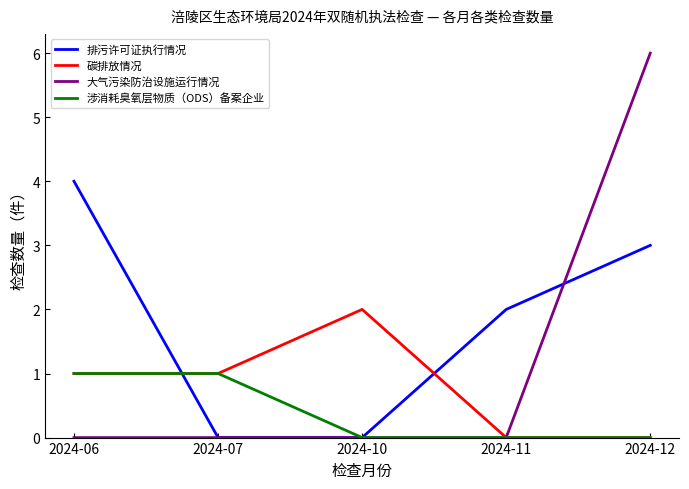

Which label corresponds to the largest value in the chart?

2024-12